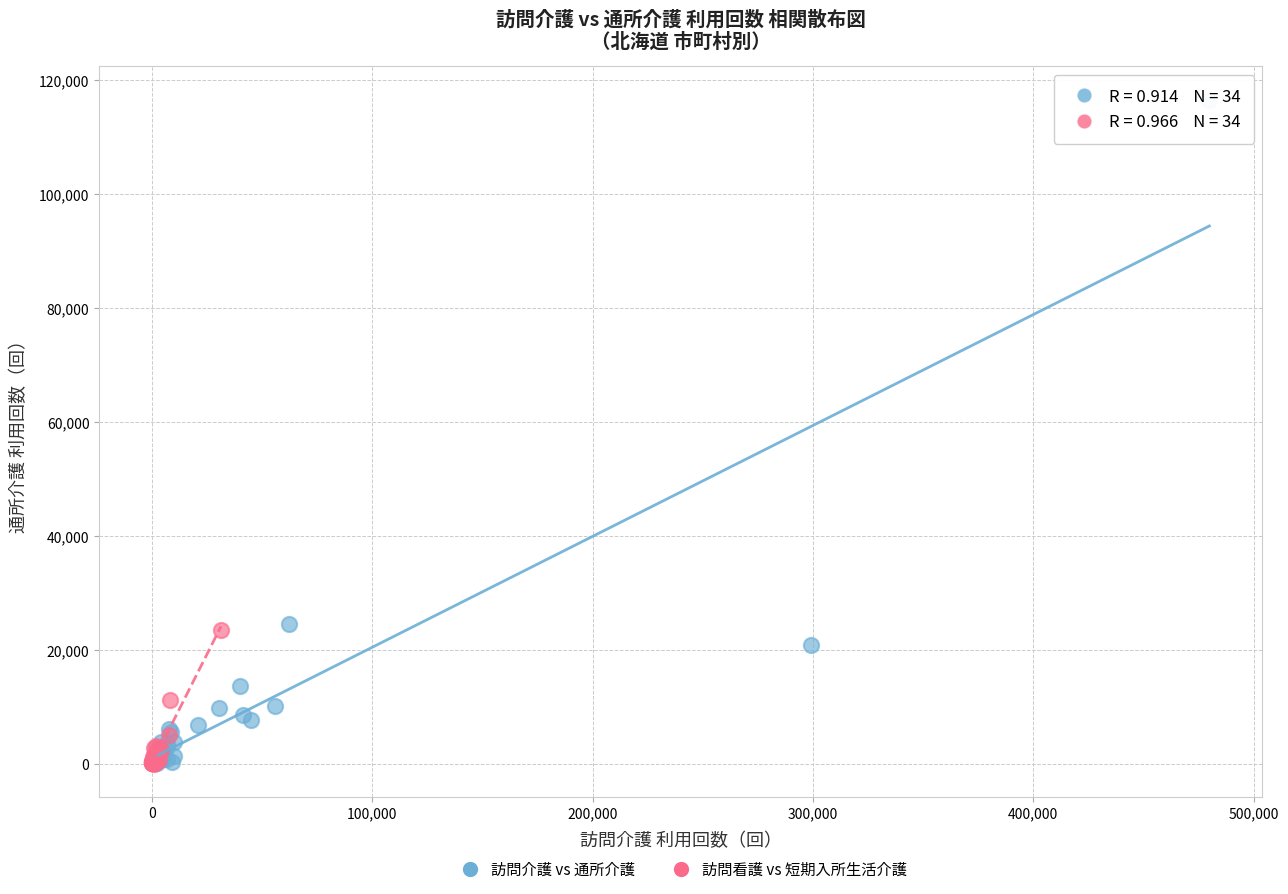

Which series reaches the maximum Y coordinate?

訪問介護 vs 通所介護